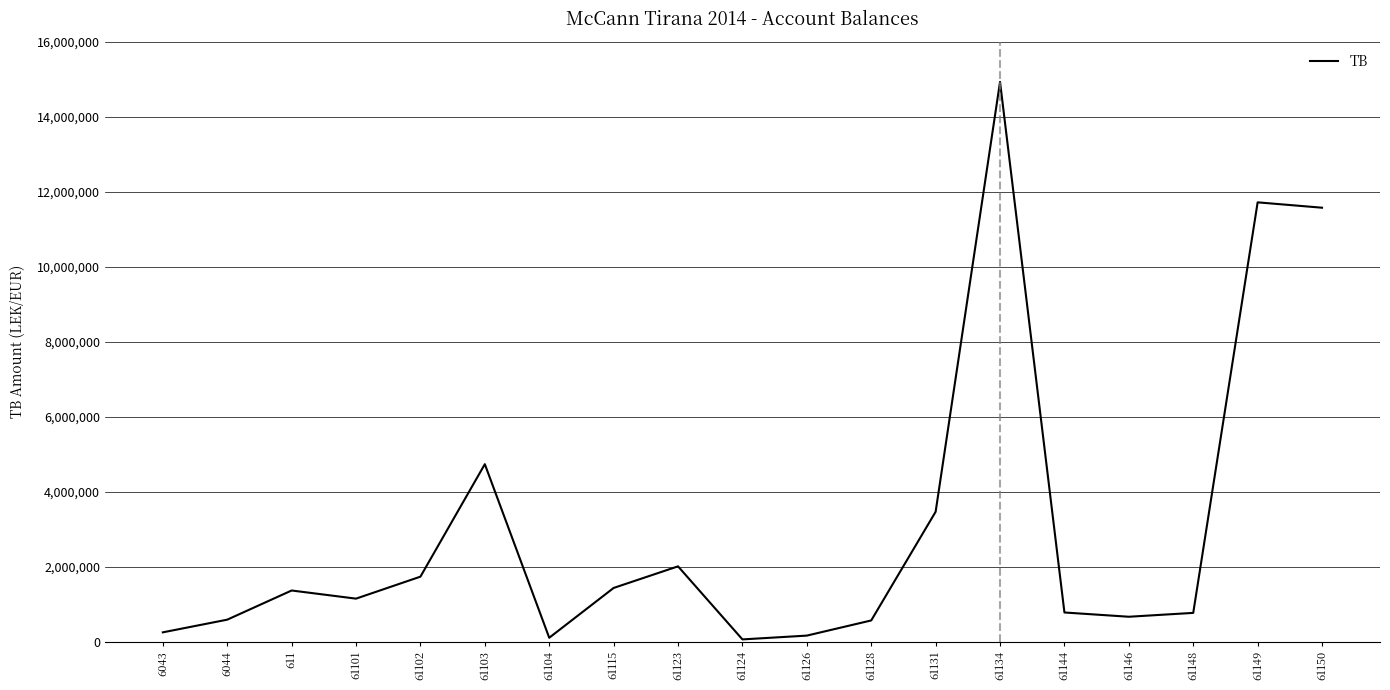

What is the ratio of the value at 61148 to the value at 61104?

7.3